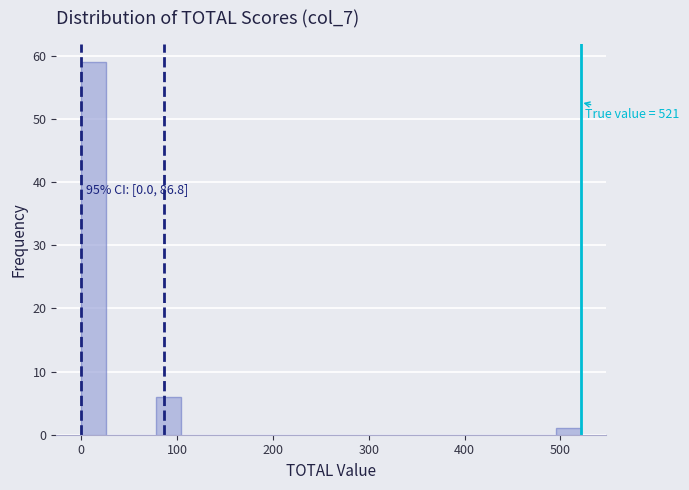

Read against the x-axis, roughly where is the centre of the tallest bar?

10